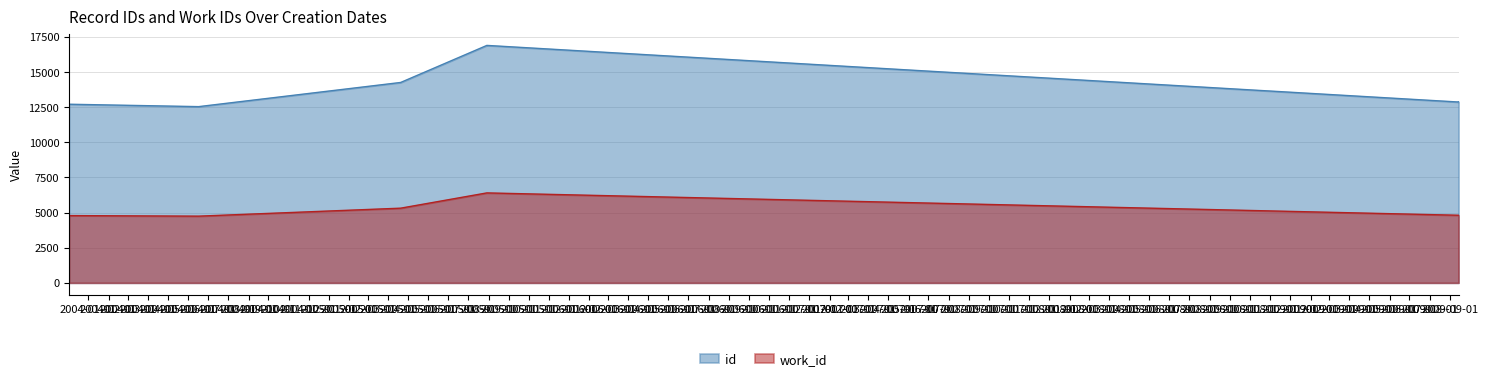

List the series in order of their peak value, highest first.

id, work_id